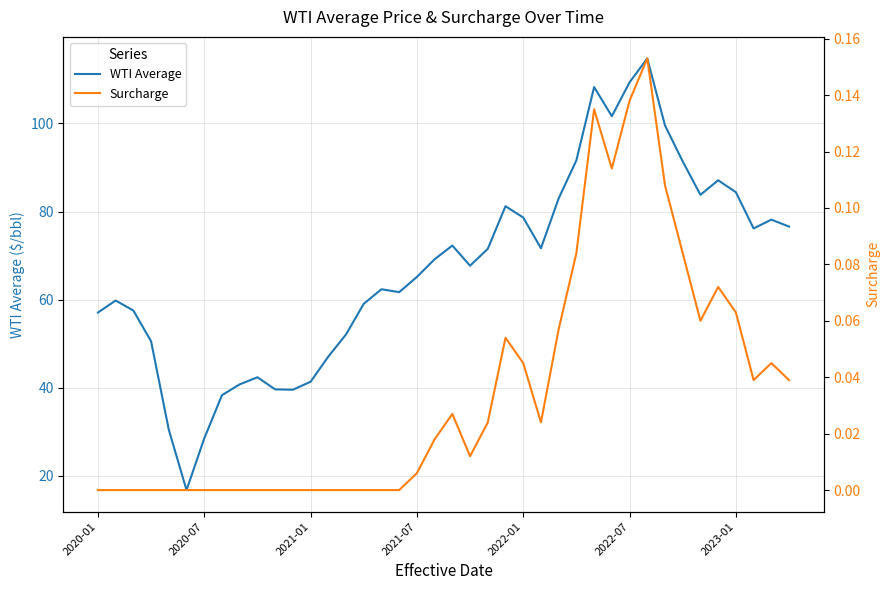

List the series in order of their peak value, lowest first.

Surcharge, WTI Average